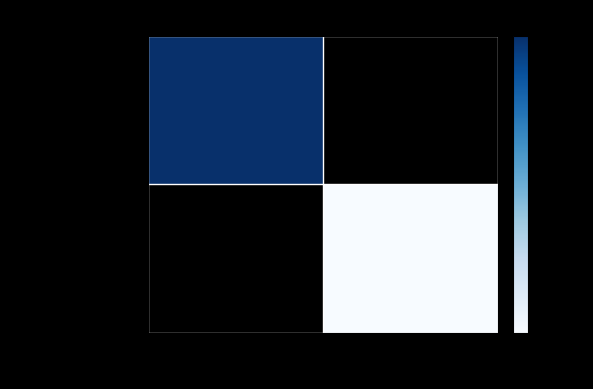

List the labels in order of d2f0bcd4…80bf80… value, largest first.

-1, 1